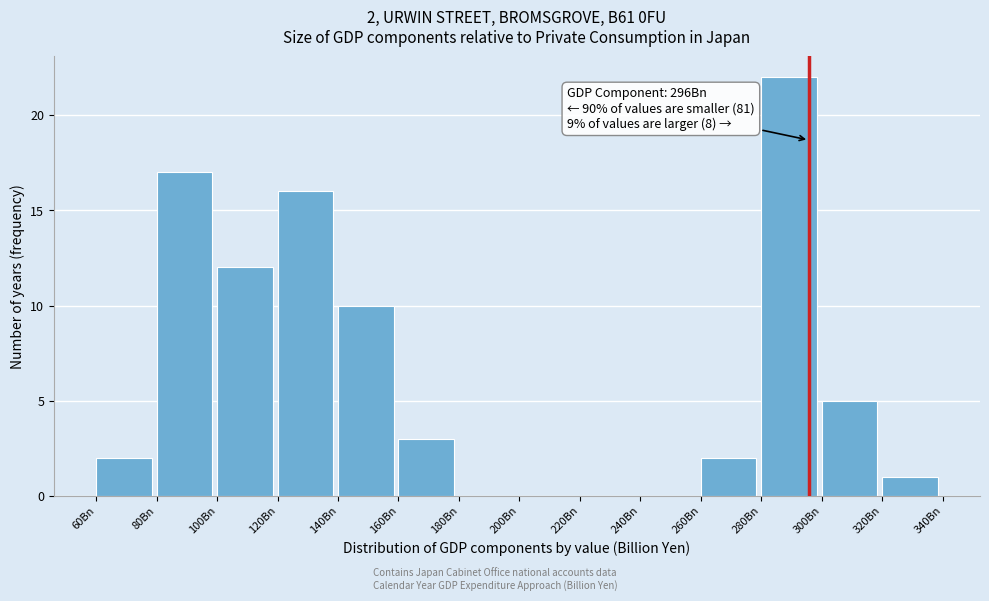

Reading left to right, what are all the values shown in this chart?

60Bn=2	80Bn=17	100Bn=12	120Bn=16	140Bn=10	160Bn=3	180Bn=0	200Bn=0	220Bn=0	240Bn=0	260Bn=2	280Bn=22	300Bn=5	320Bn=1